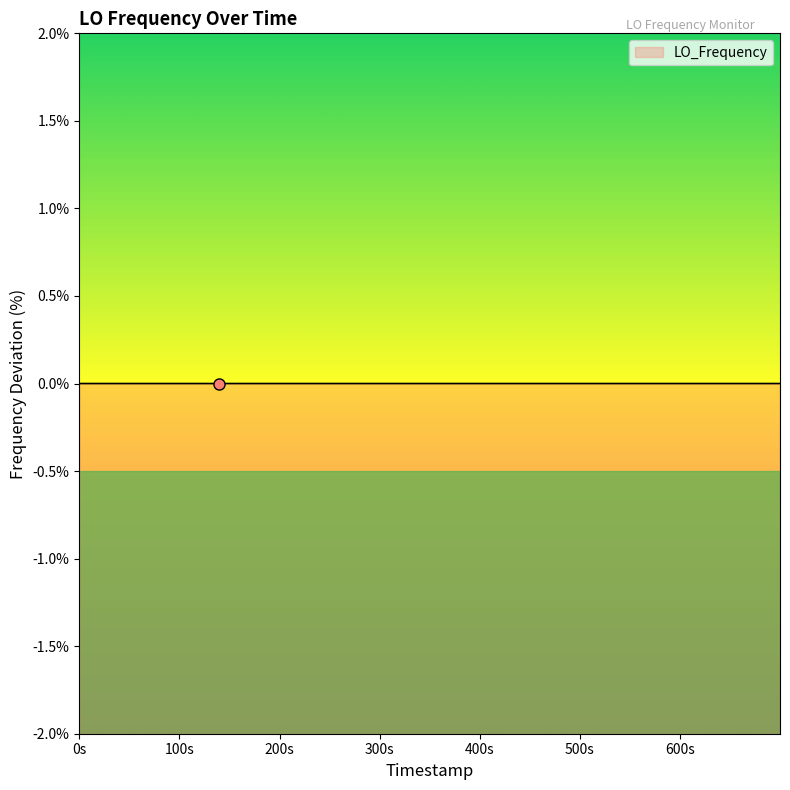

True or false: the data shows 0.0 at 1616713856.0.

True